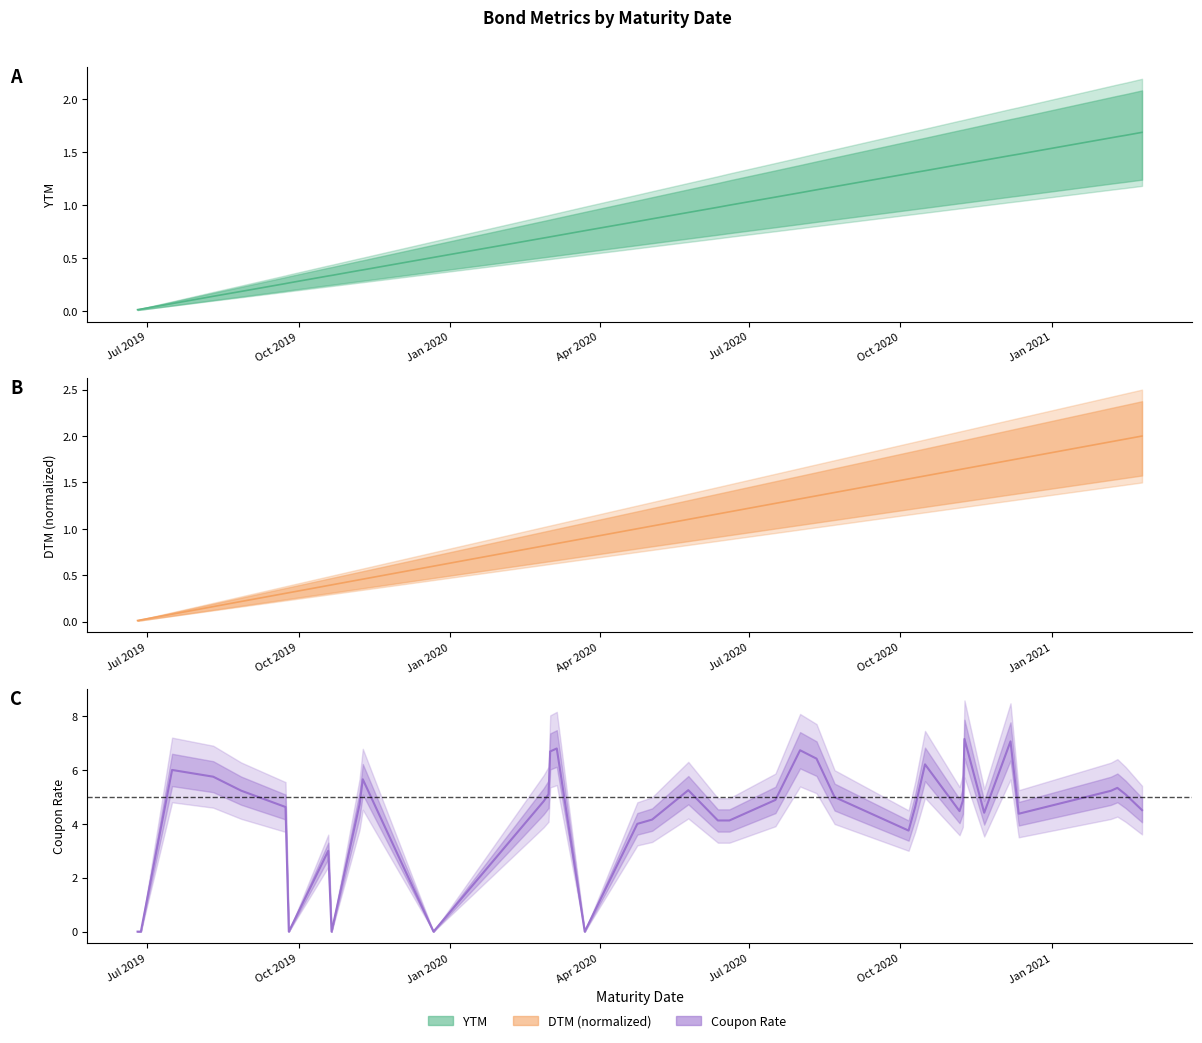

Is it true that Coupon Rate equals 5.3 at 2021-02-10?

True